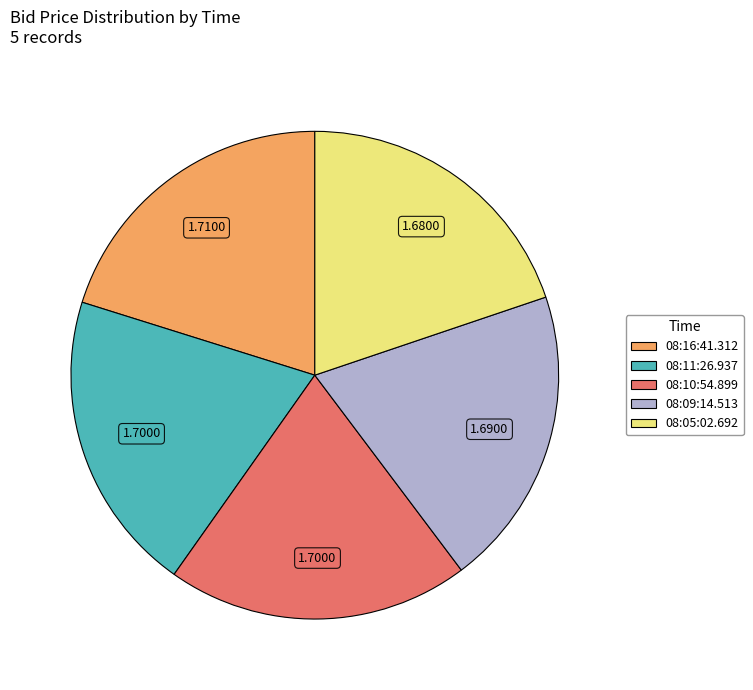

Is it true that 08:11:26.937 is 20% of the pie?

True